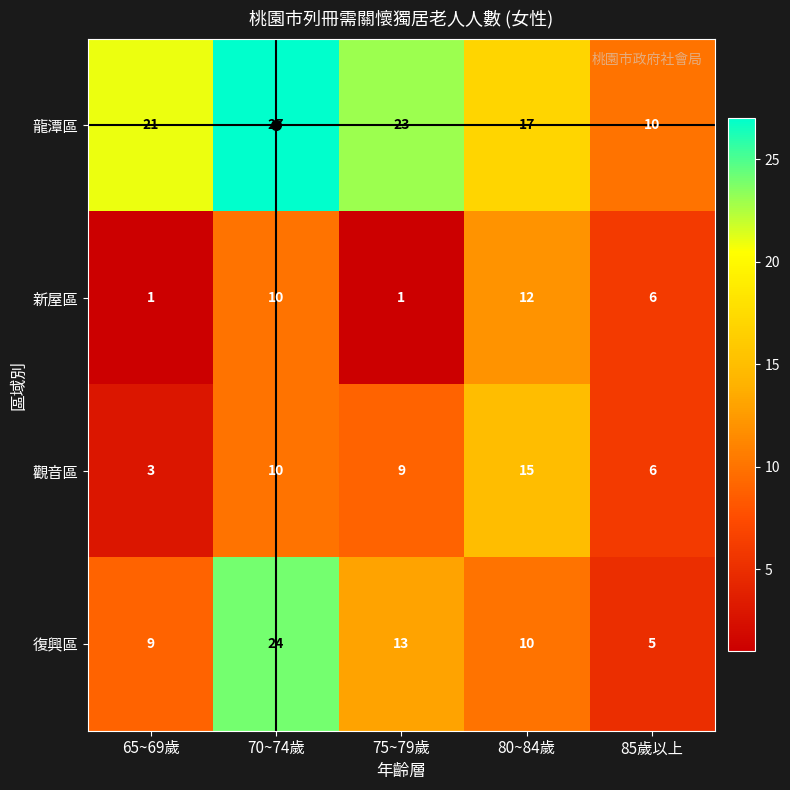

Between 80~84歲 and 85歲以上, which series saw the biggest shift?

觀音區